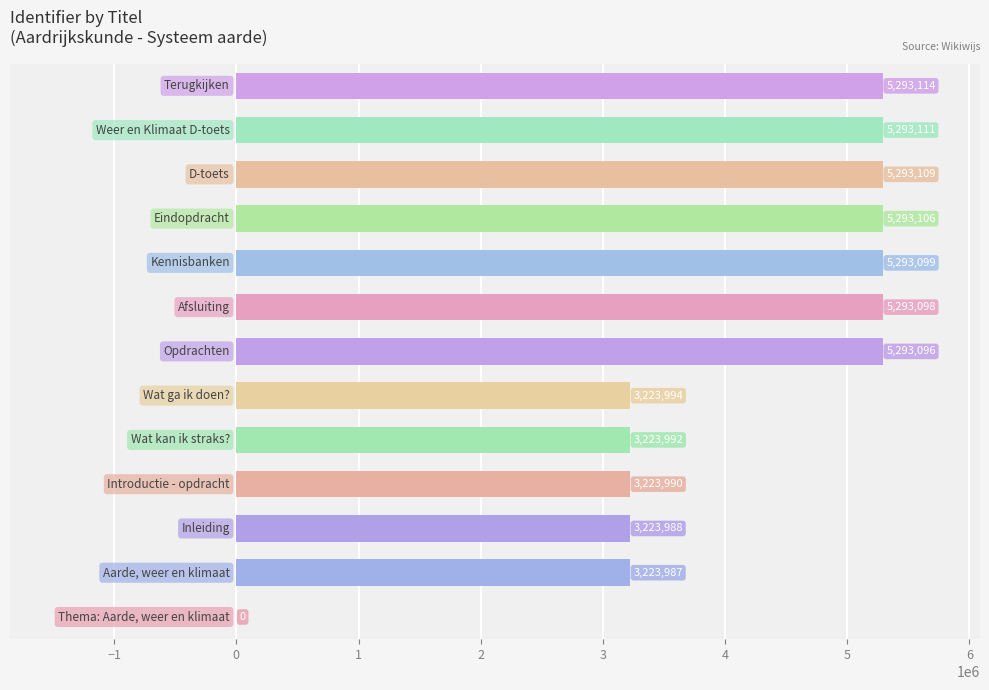

What is the maximum value shown in the chart?

5293114